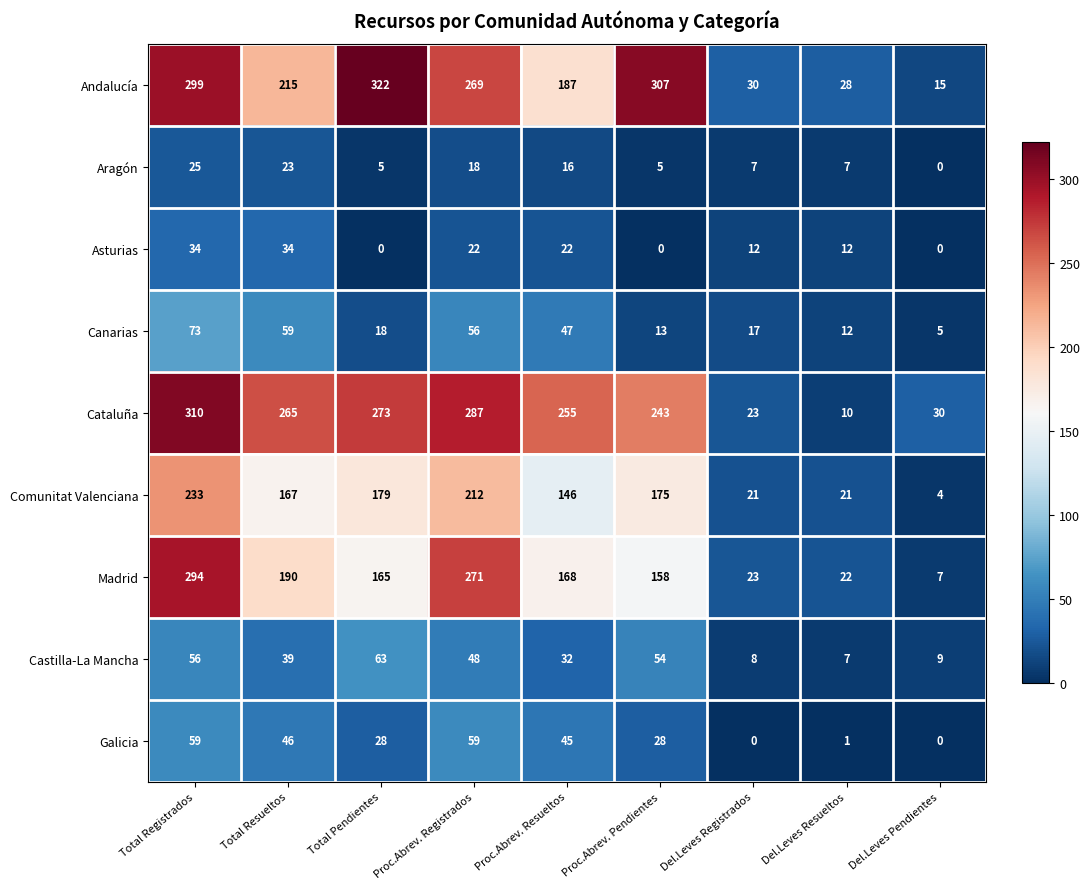

At which category is the sum across all series the highest?

Total Registrados